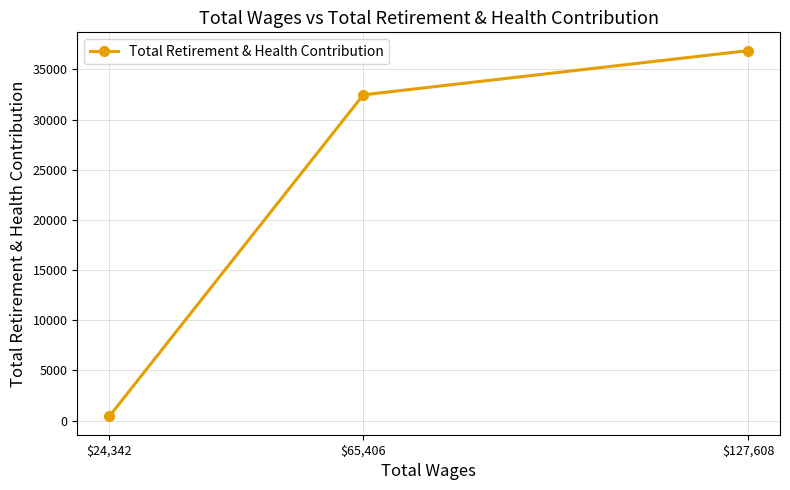

The chart shows a value of 422 at $24,342. True or false?

True